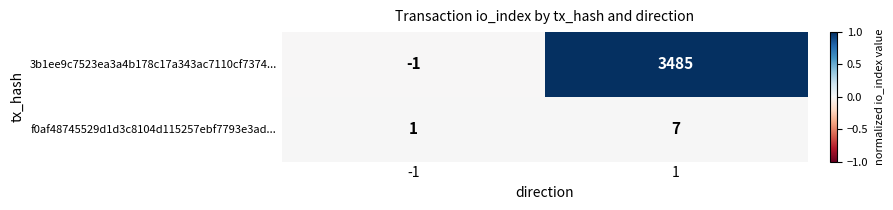

How many categories are shown in the chart?

2